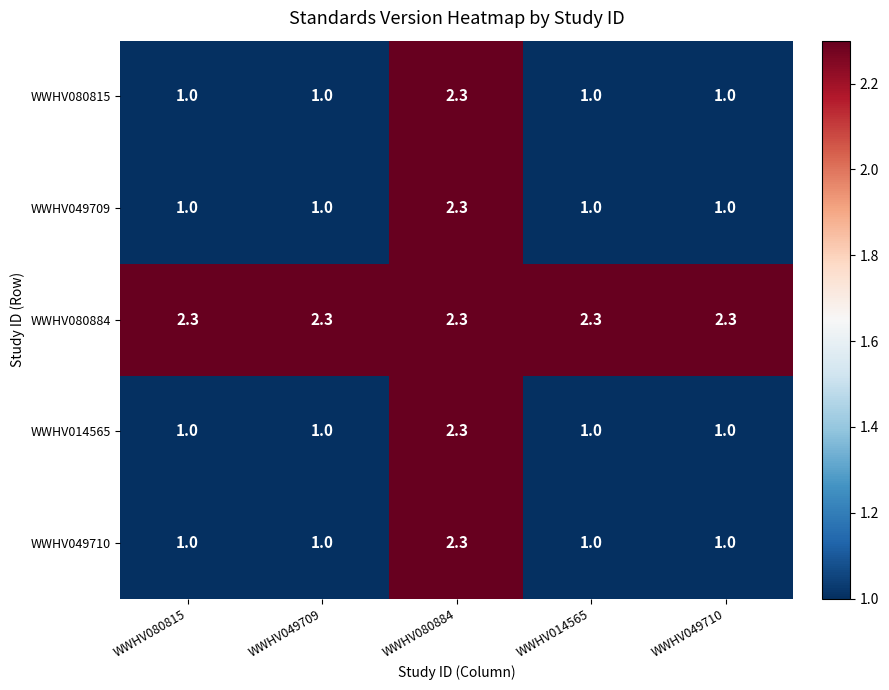

What is the spread (max minus min) of values at WWHV049709?

1.3